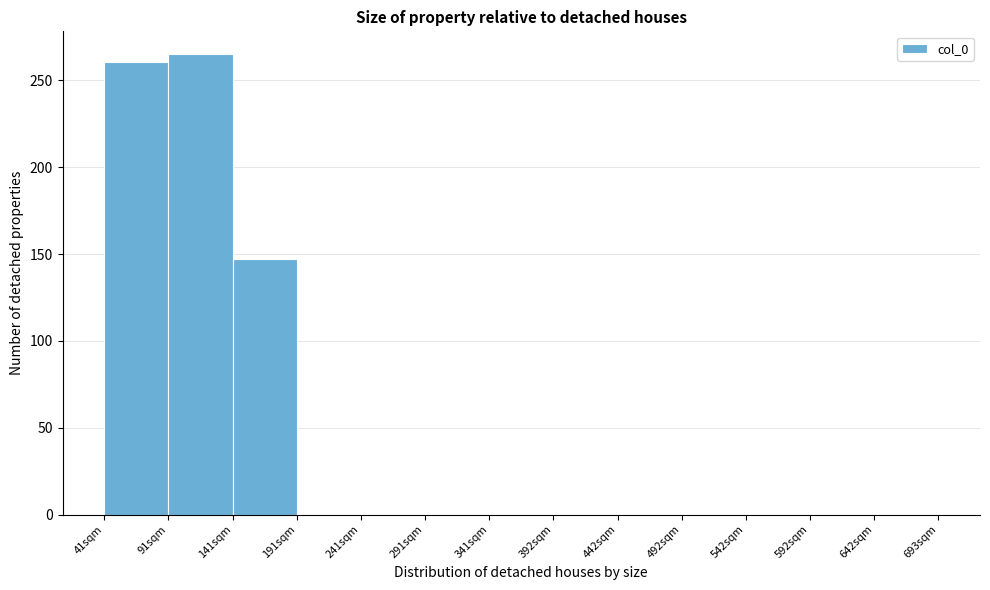

Reading left to right, list every bar in this chart as the range it spans on the x-axis followed by its height. Neither the bar edges nor the heights are printed on the chart, so give them approximately, as read against the axes.

40 to 90: 260
90 to 140: 265
140 to 190: 145
190 to 240: 0
240 to 290: 0
290 to 340: 0
340 to 390: 0
390 to 440: 0
440 to 490: 0
490 to 540: 0
540 to 590: 0
590 to 640: 0
640 to 690: 0